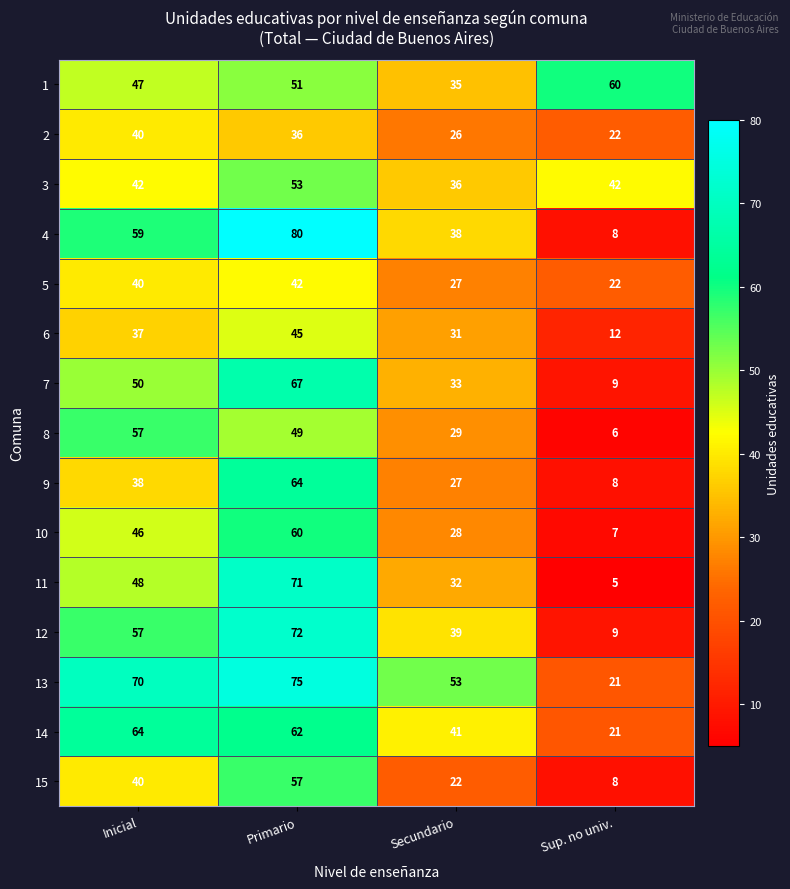

At which category is the sum across all series the highest?

Primario